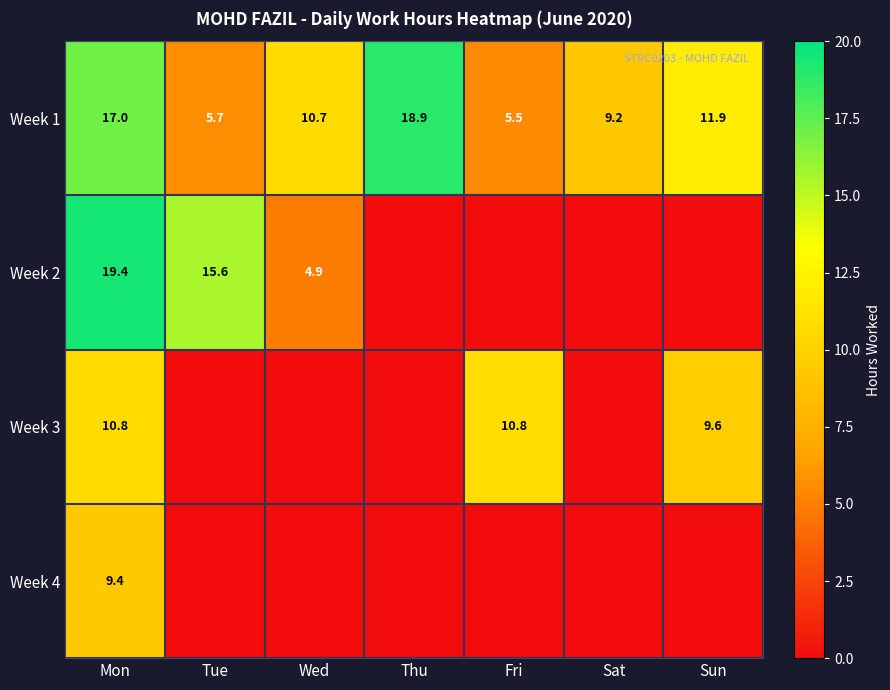

What is the total value across all series at Fri?

16.3